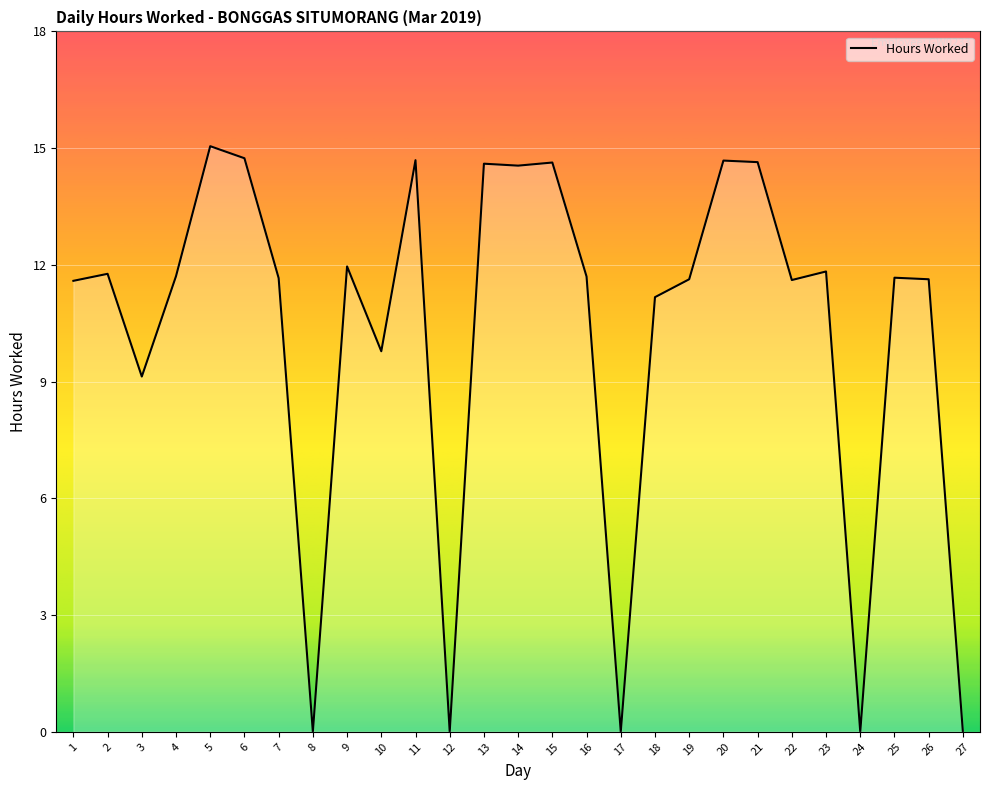

What is the difference between the values at 9 and 18?

0.8